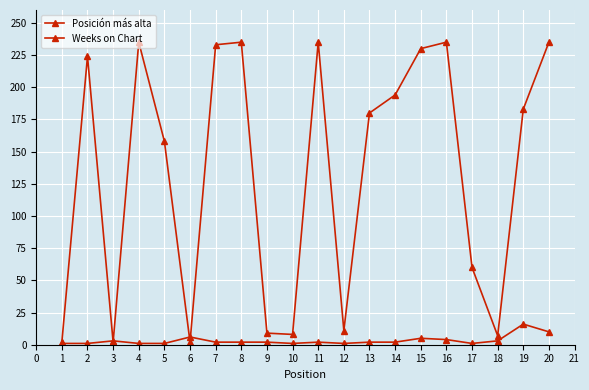

What is the average value of the Weeks on Chart series?

134